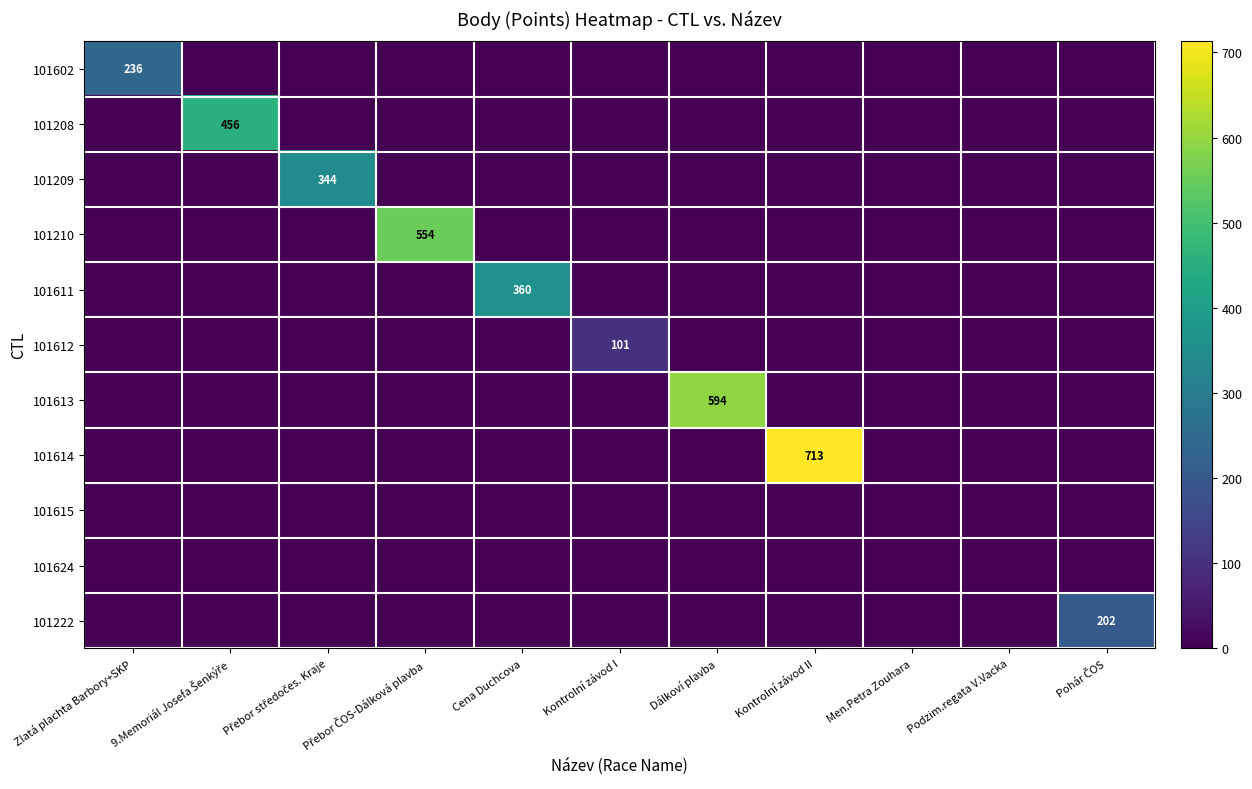

What is the average value of the 101602 series?

21